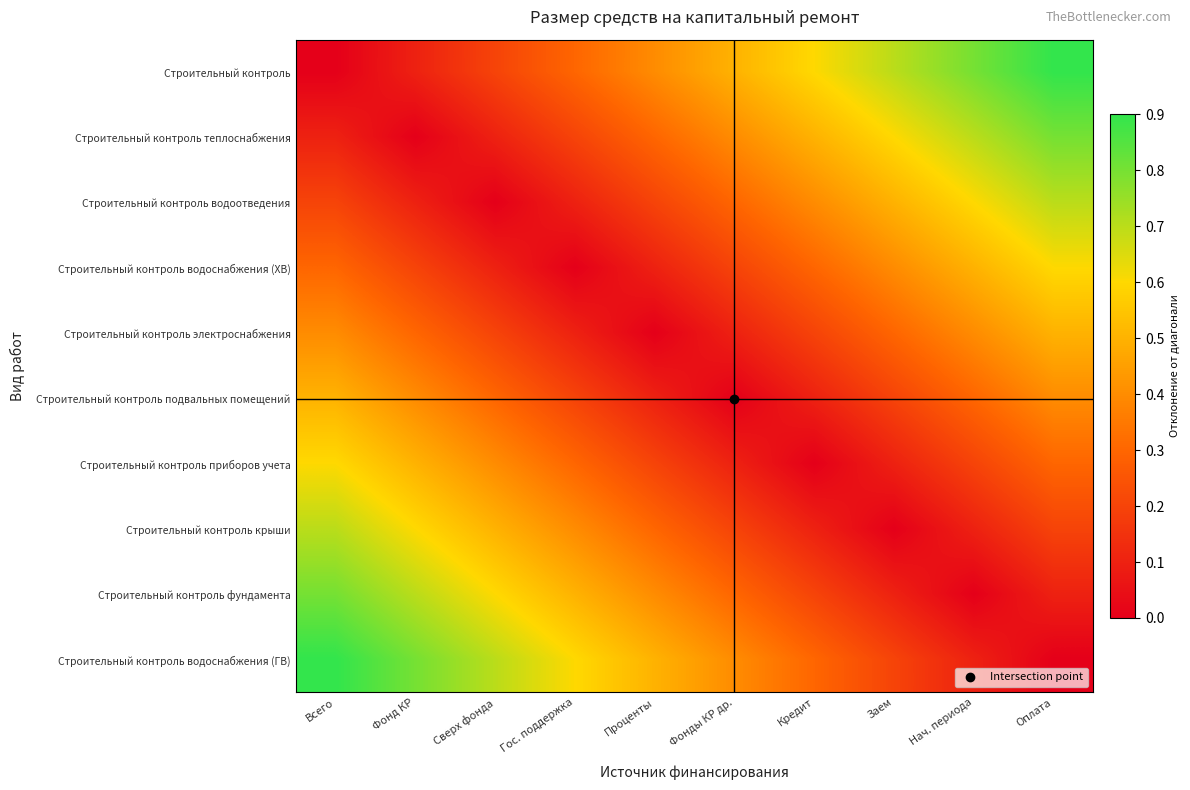

Which label corresponds to the smallest value in the chart?

Всего